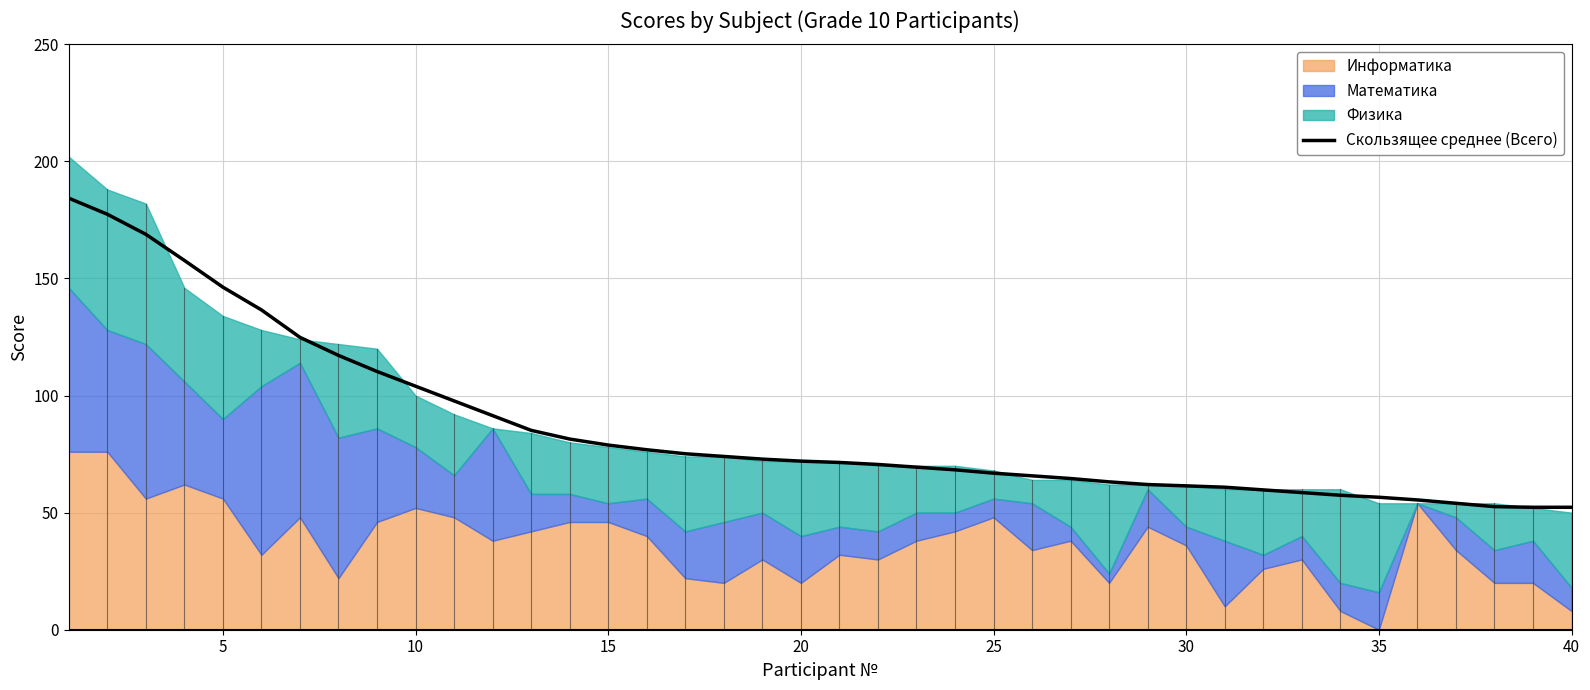

The Скользящее среднее (Всего) series shows 72.0 at 20. True or false?

True